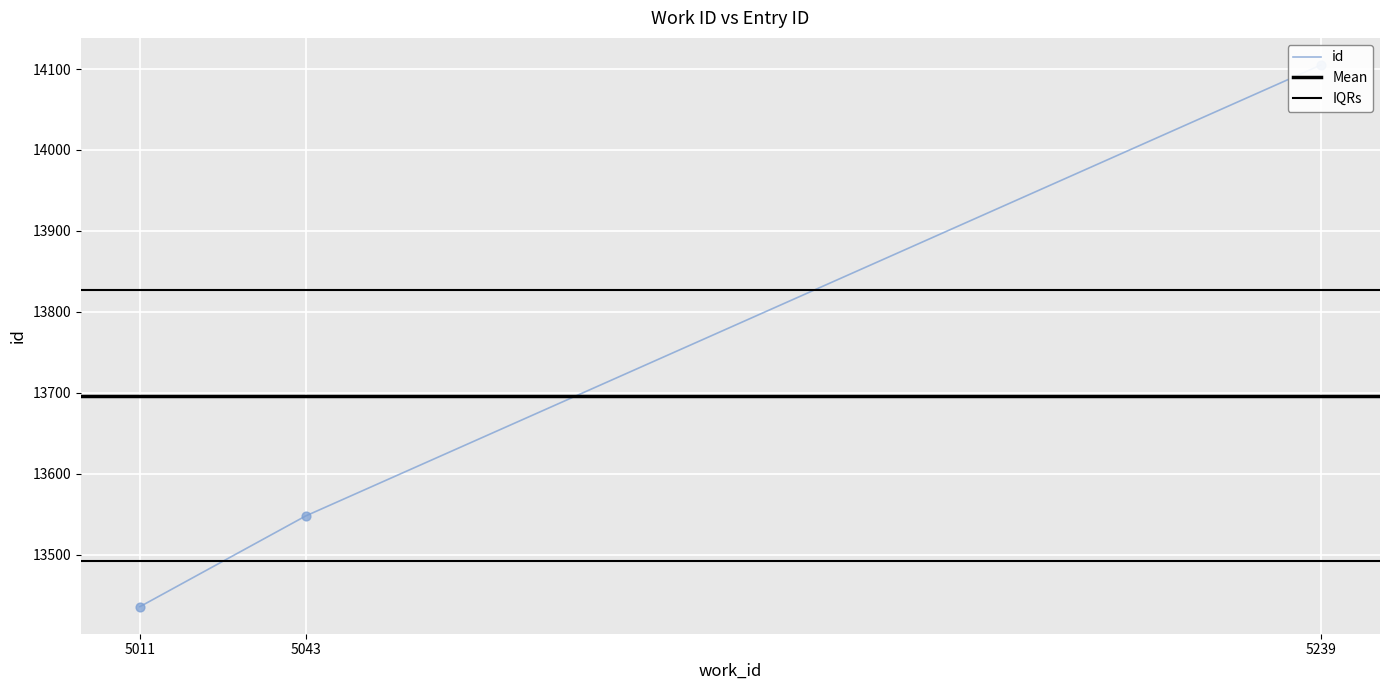

Which has a higher value, 5011 or 5239?

5239